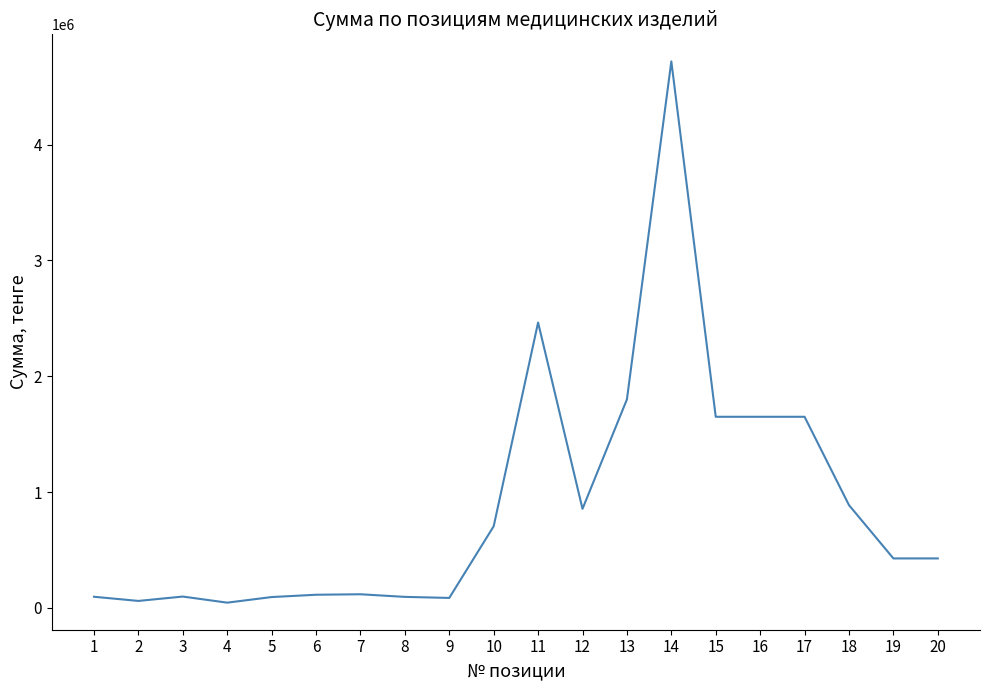

What is the difference between the maximum and minimum values?

4674200